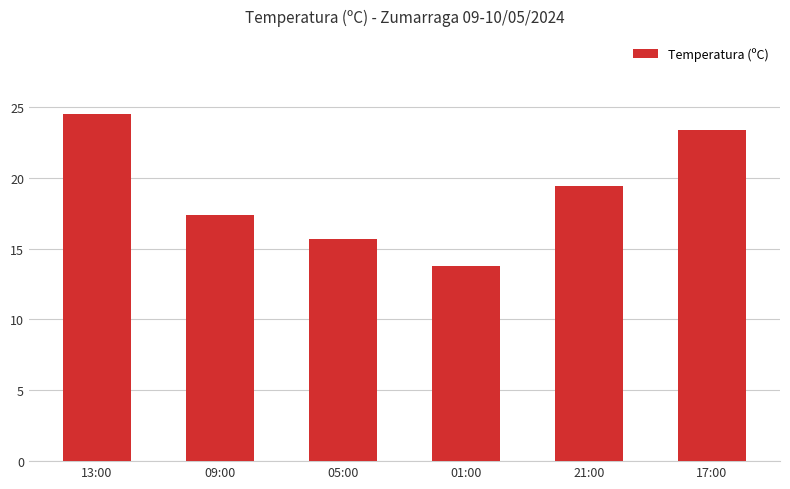

Where does the data first go above 19?

13:00